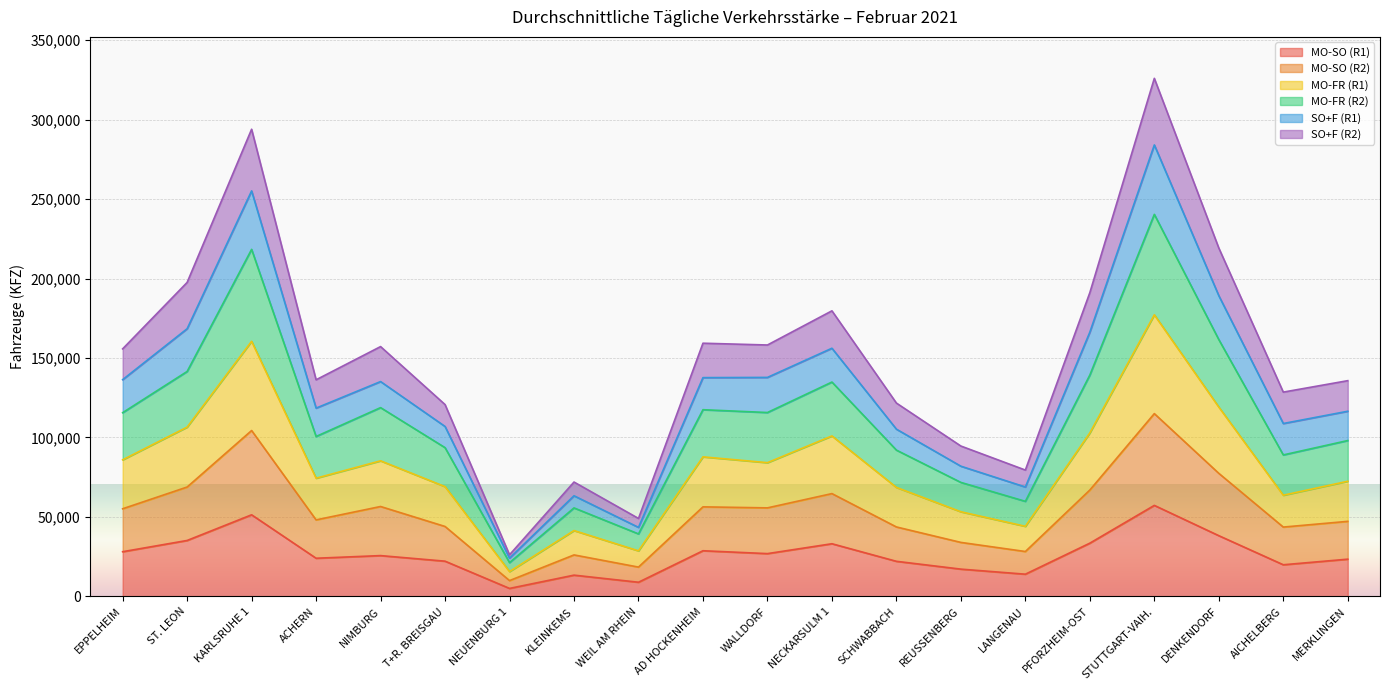

What are all the series names shown in the legend?

MO-SO (R1), MO-SO (R2), MO-FR (R1), MO-FR (R2), SO+F (R1), SO+F (R2)